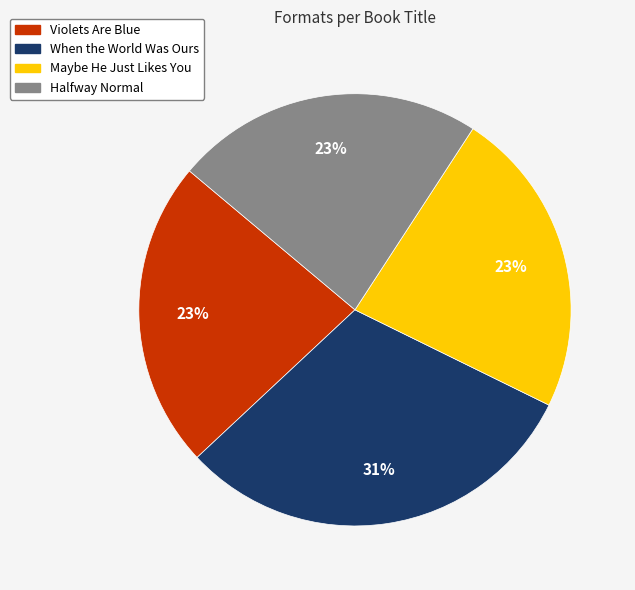

What percentage is the When the World Was Ours slice, to the nearest percent?

31%